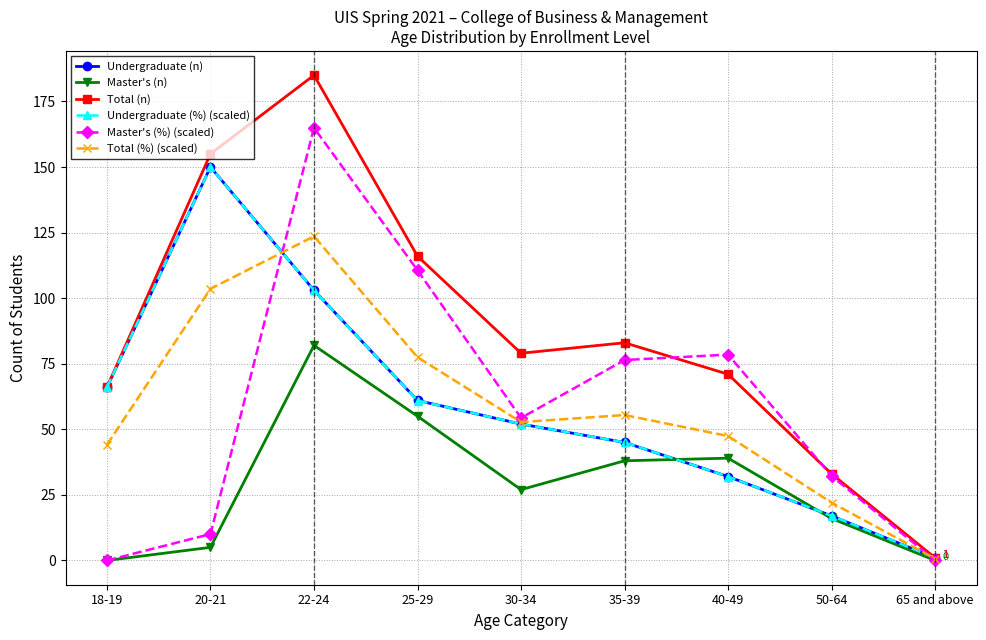

Is it true that Undergraduate (%) (scaled) equals 32.0 at 40-49?

True